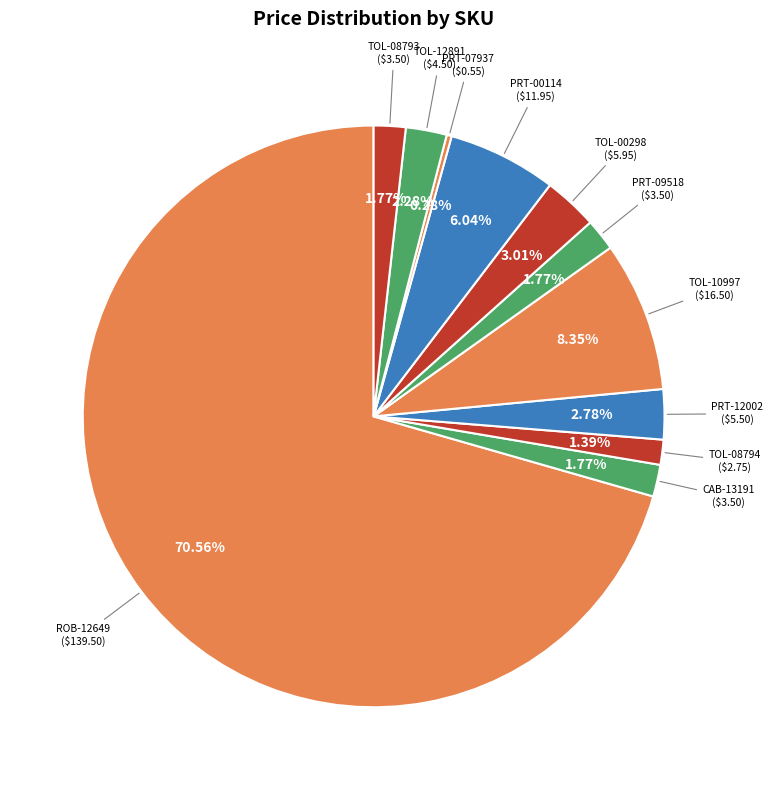

To the nearest percent, what is the average slice percentage?

9%